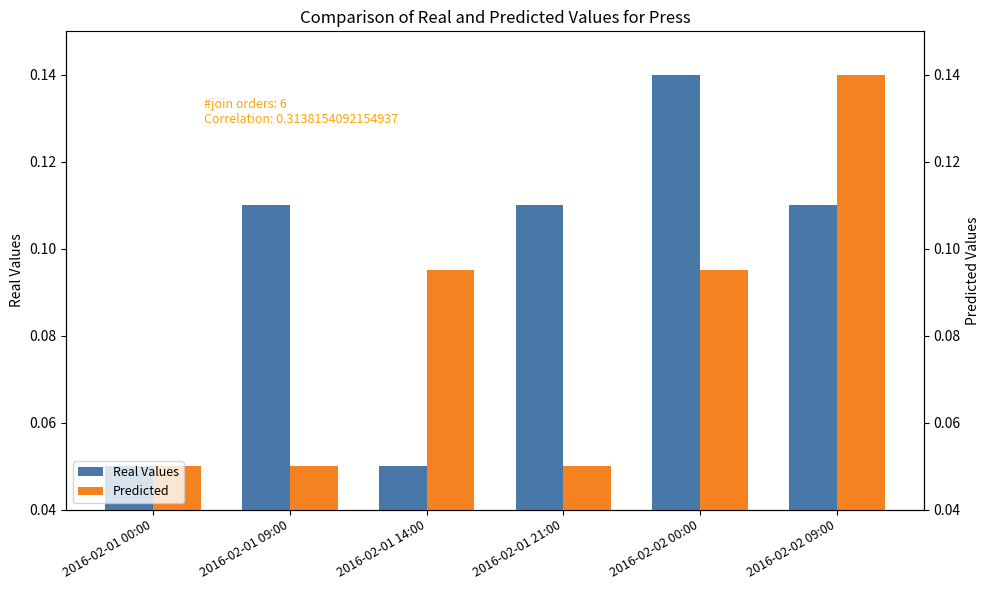

What is the total value across all series at 2016-02-01 21:00?

0.2